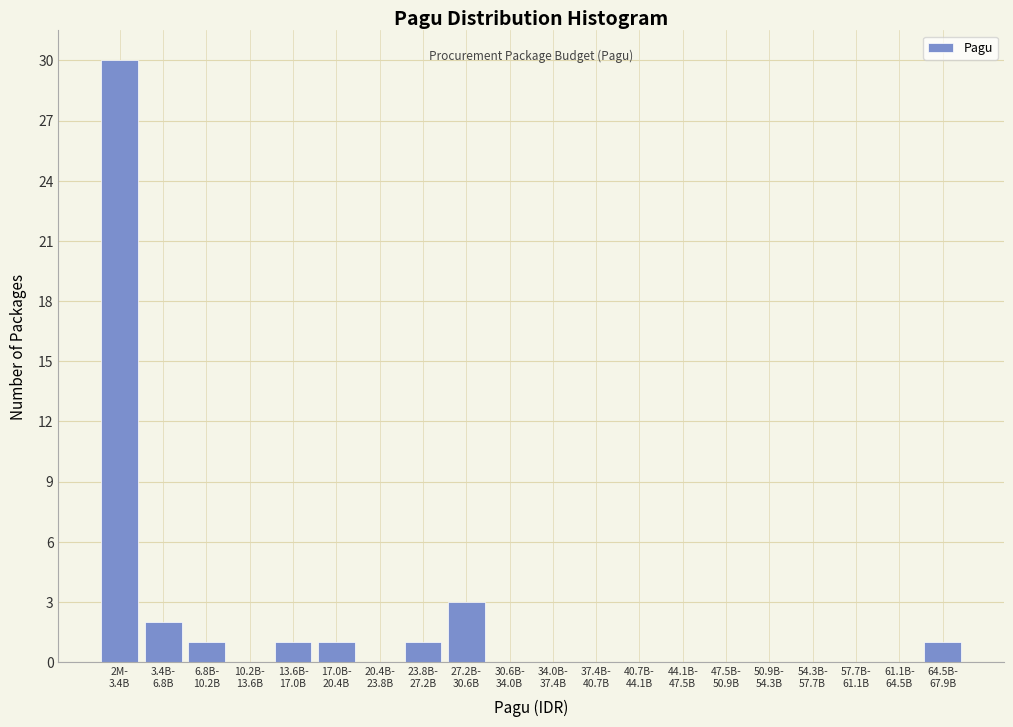

What is the maximum value shown in the chart?

30